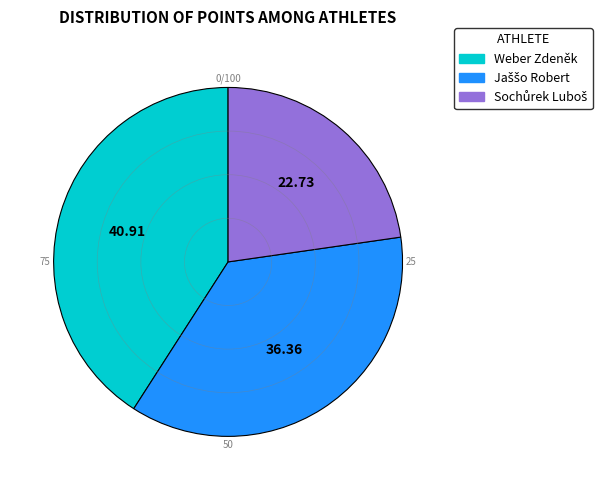

Which category has the biggest portion of the pie?

Weber Zdeněk